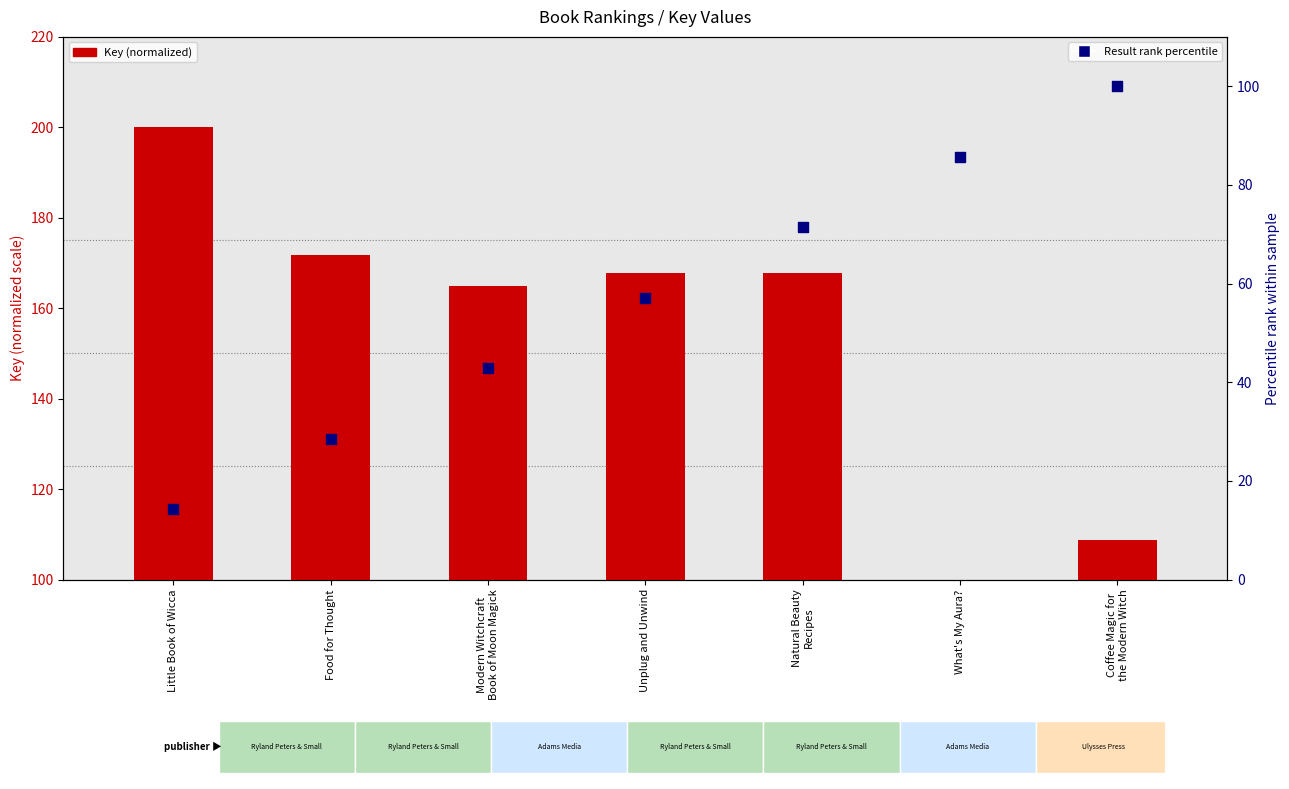

What is the total value across all series at Modern Witchcraft
Book of Moon Magick?

207.8